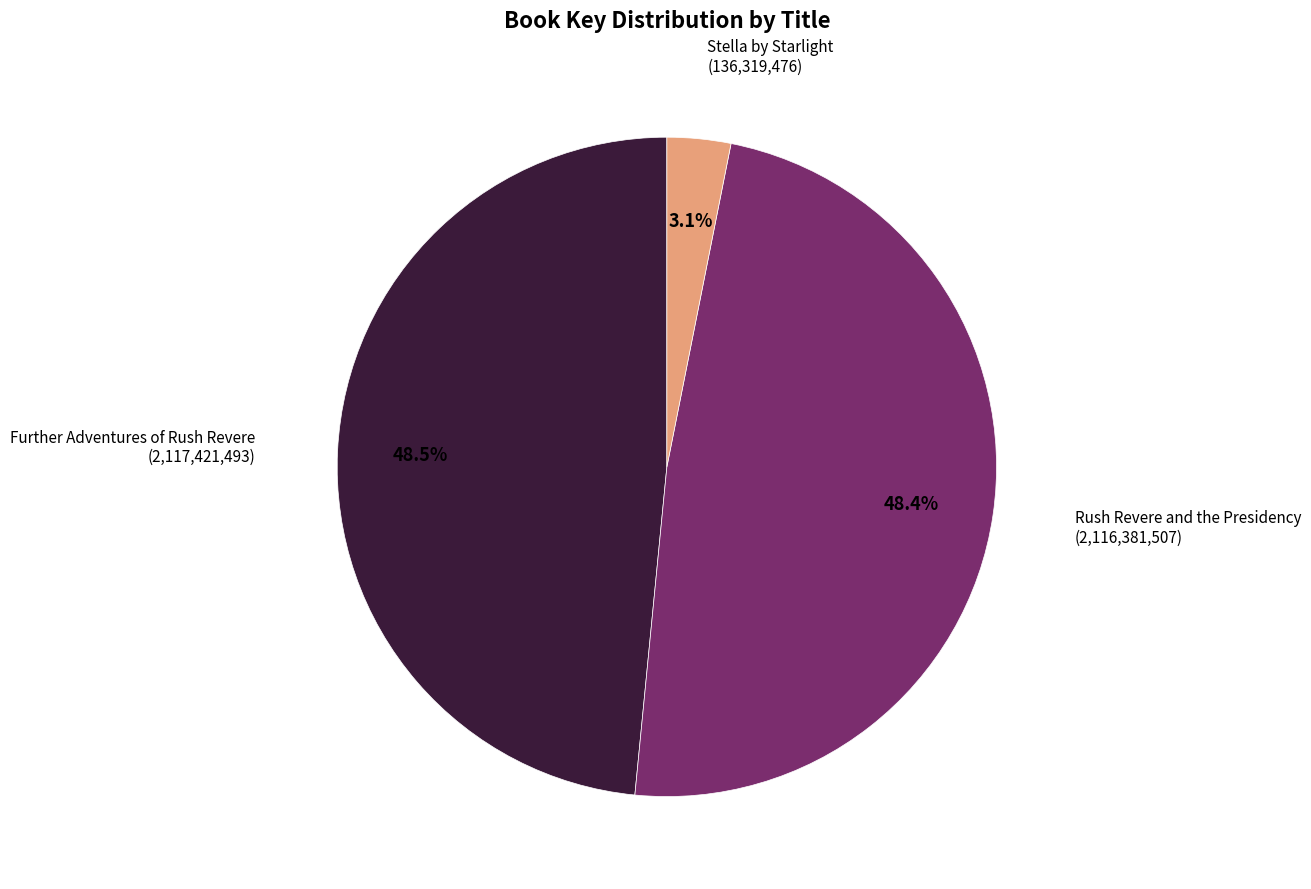

Does any single category account for the majority?

No